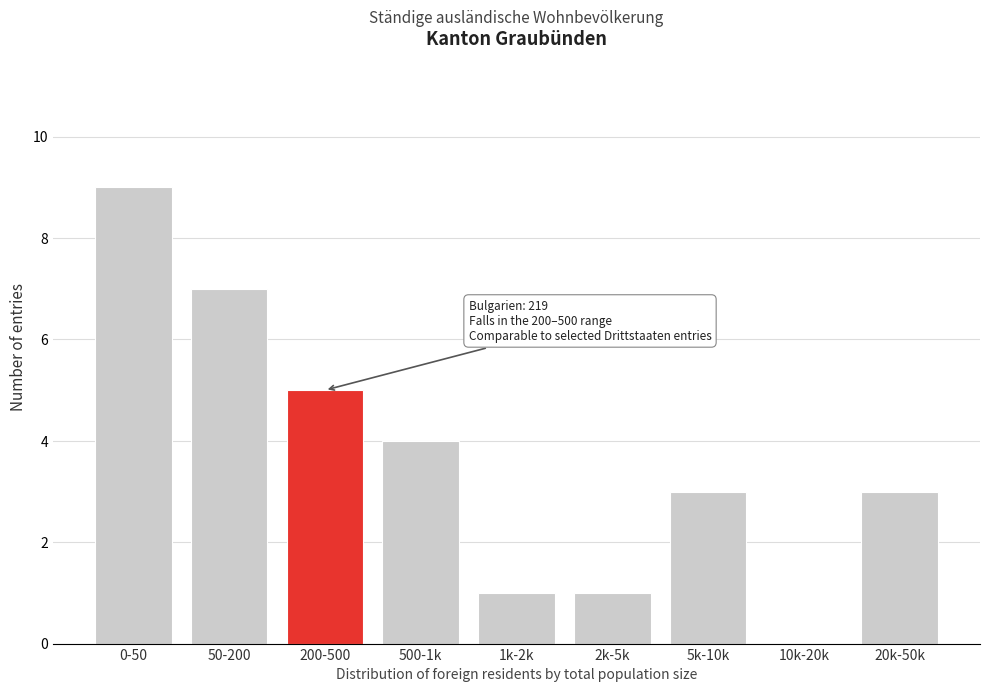

Reading left to right, what are all the values shown in this chart?

0-50=9	50-200=7	200-500=5	500-1k=4	1k-2k=1	2k-5k=1	5k-10k=3	10k-20k=0	20k-50k=3